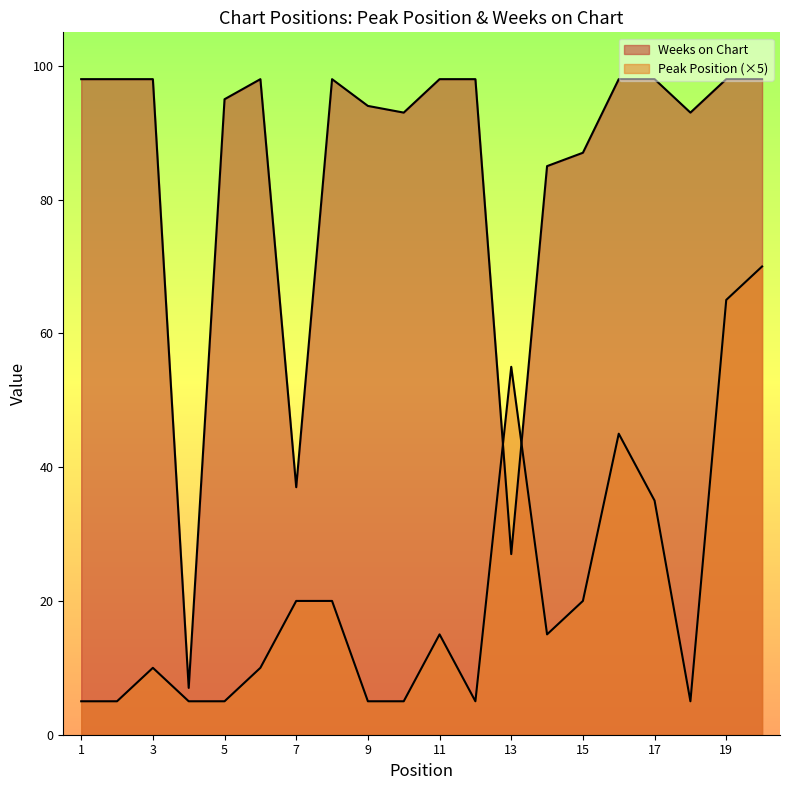

What is the value of the Weeks on Chart point at the 3rd from the left?

98